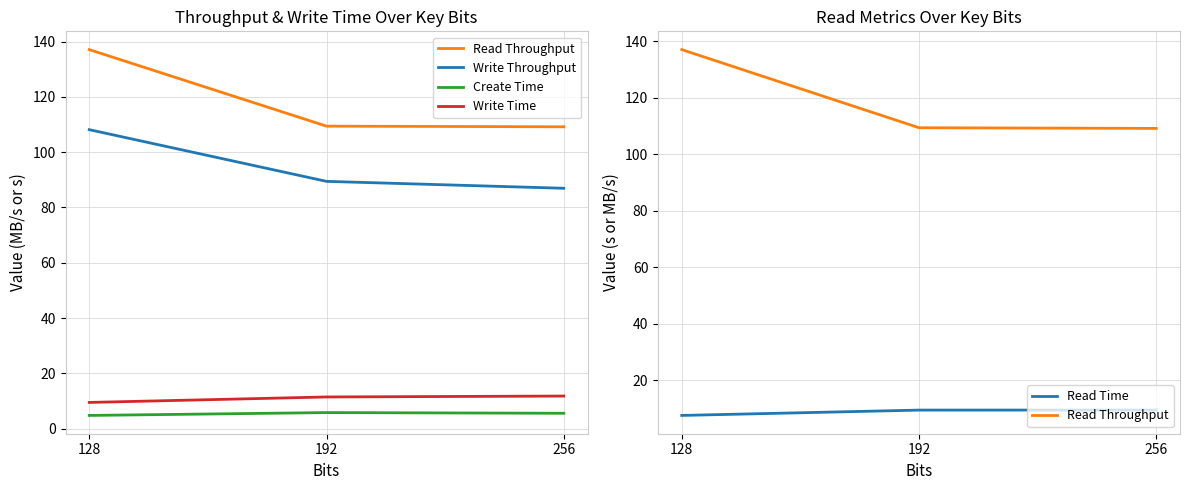

What are all the series names shown in the legend?

Read Throughput, Write Throughput, Create Time, Write Time, Read Time